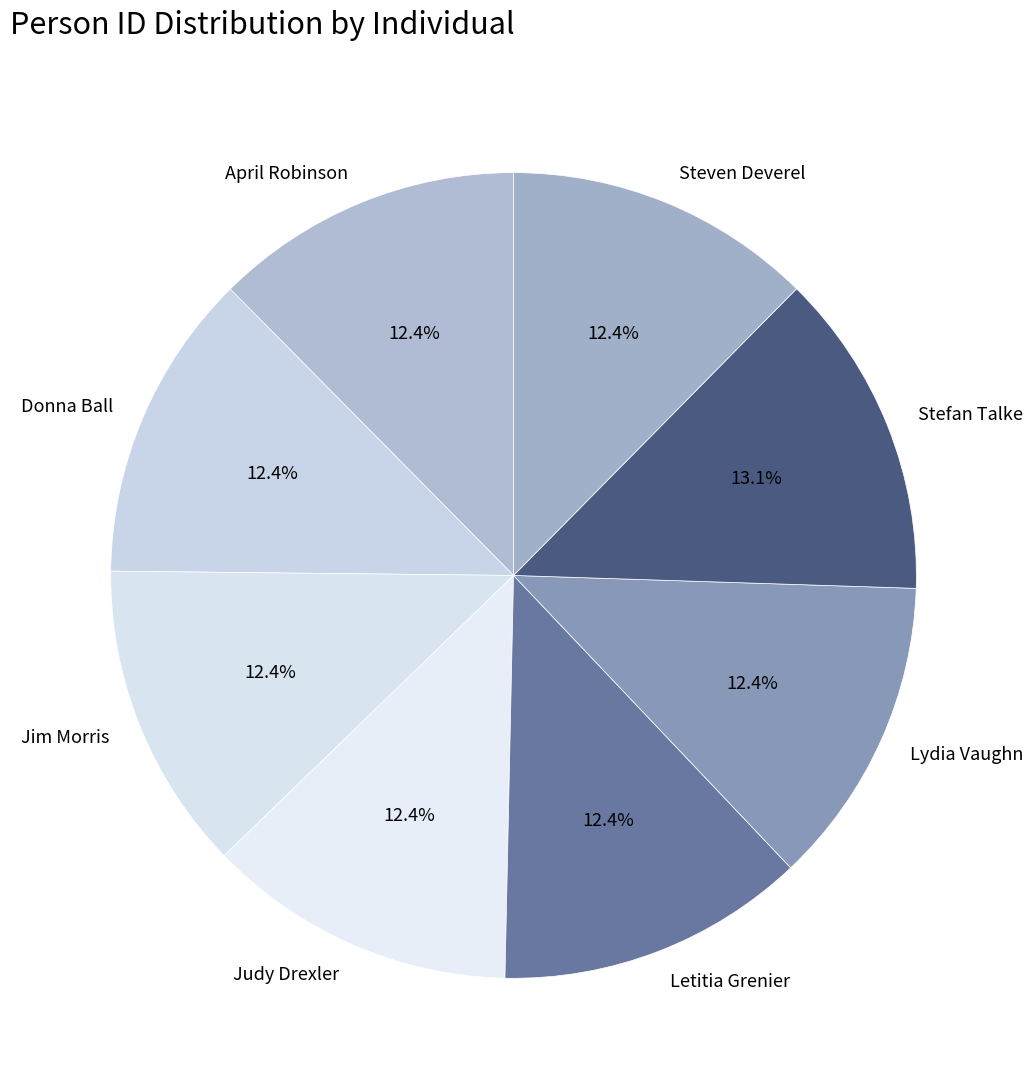

Which category has the biggest portion of the pie?

Stefan Talke